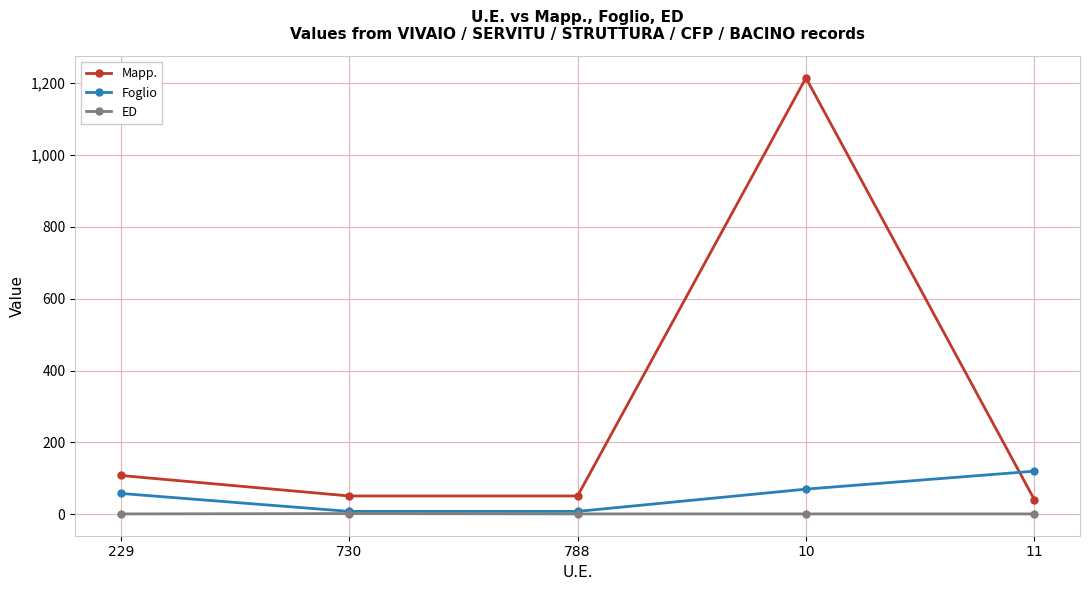

Is the value of Mapp. at 229 greater than the value of ED at 788?

Yes